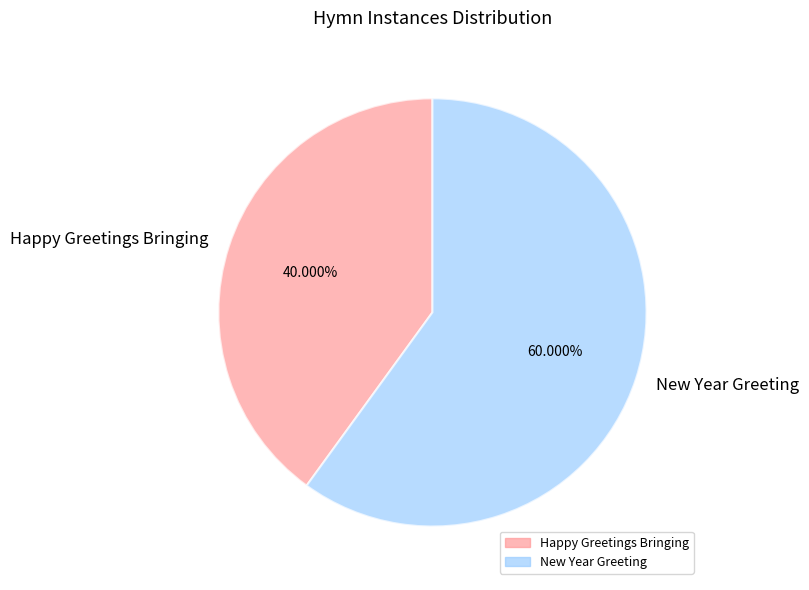

To the nearest percent, what percentage of the pie is Happy Greetings Bringing?

40%